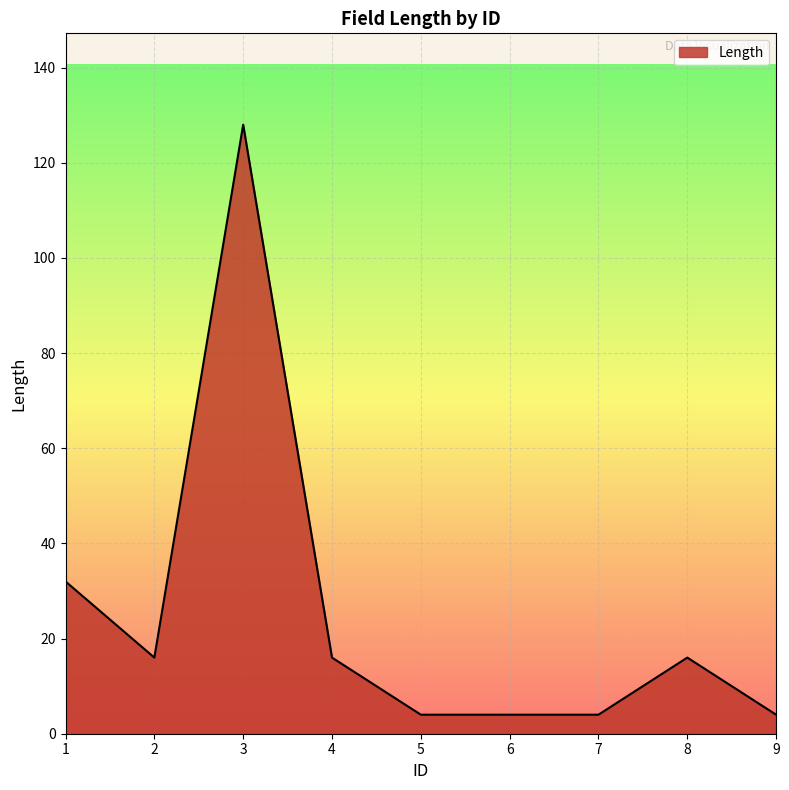

How many distinct data groups are displayed?

1